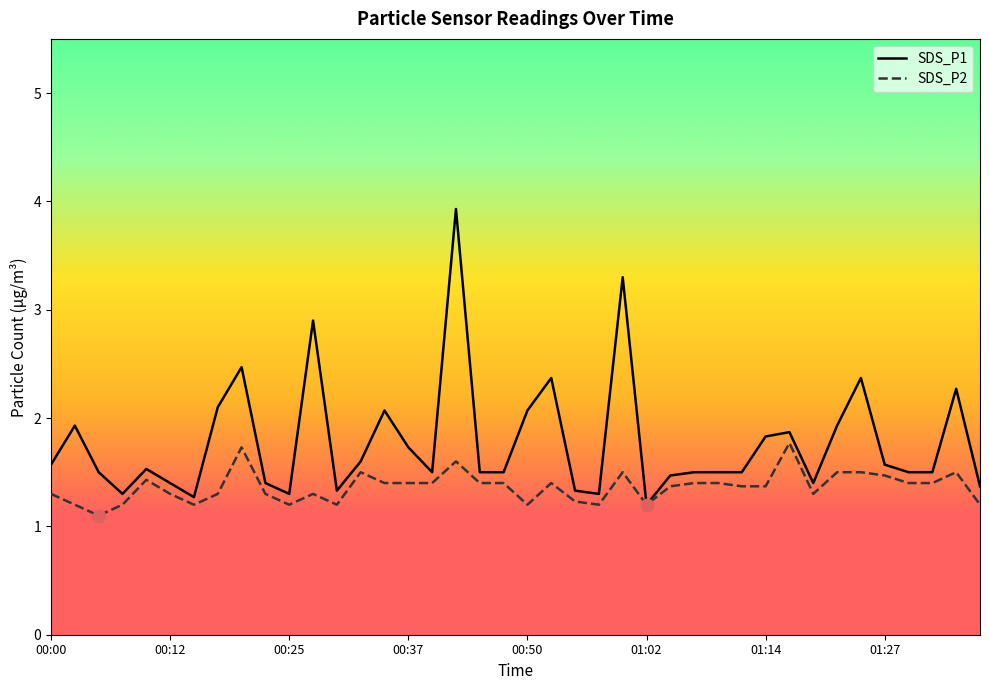

Which series contains the lowest Y value?

SDS_P2